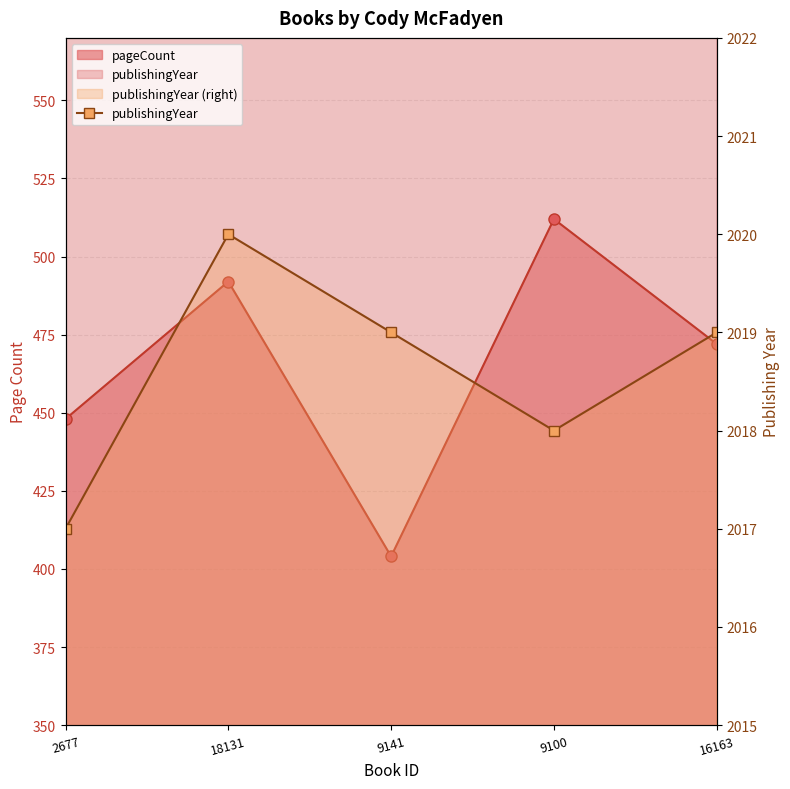

What position from the right is 18131?

4